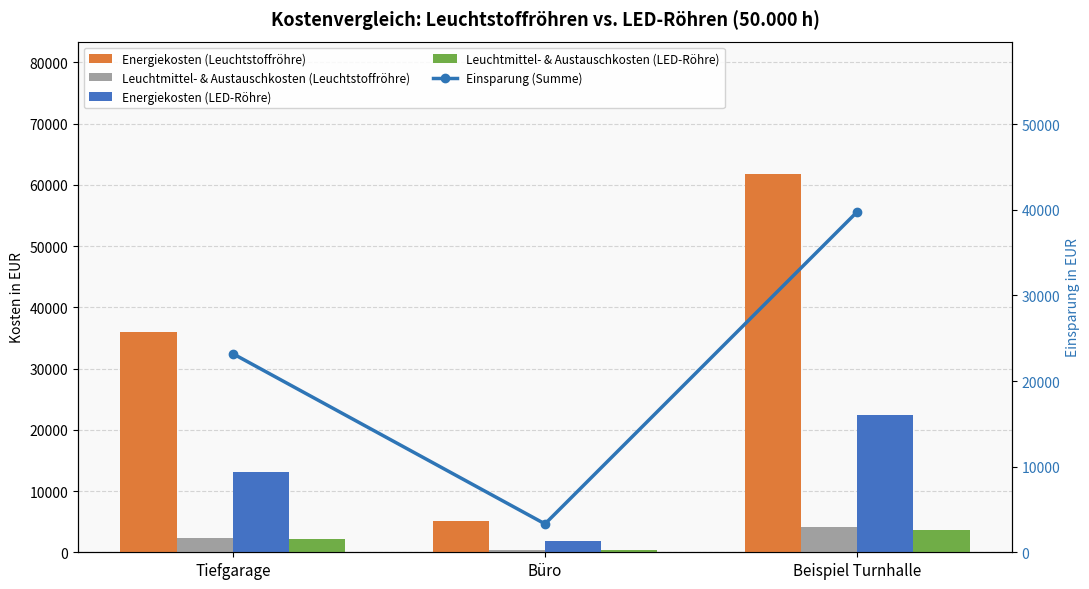

The Energiekosten (LED-Röhre) series shows 1872.0 at Büro. True or false?

True